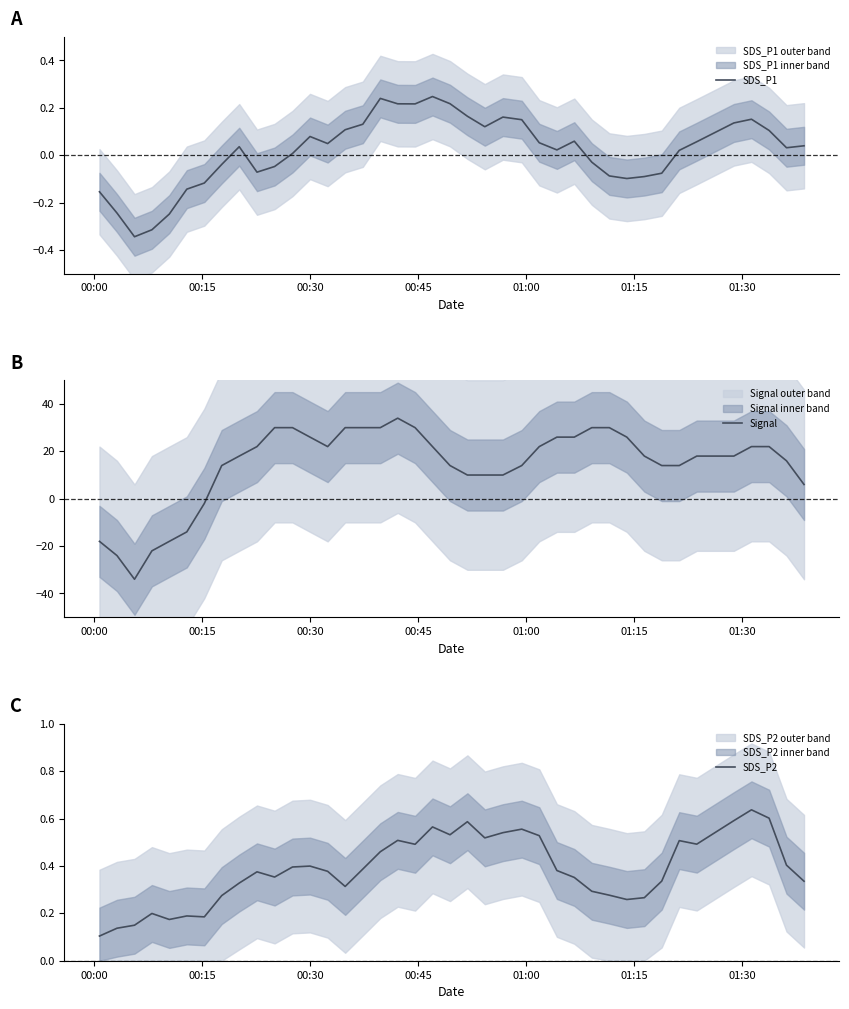

Count the number of data series in this chart.

3